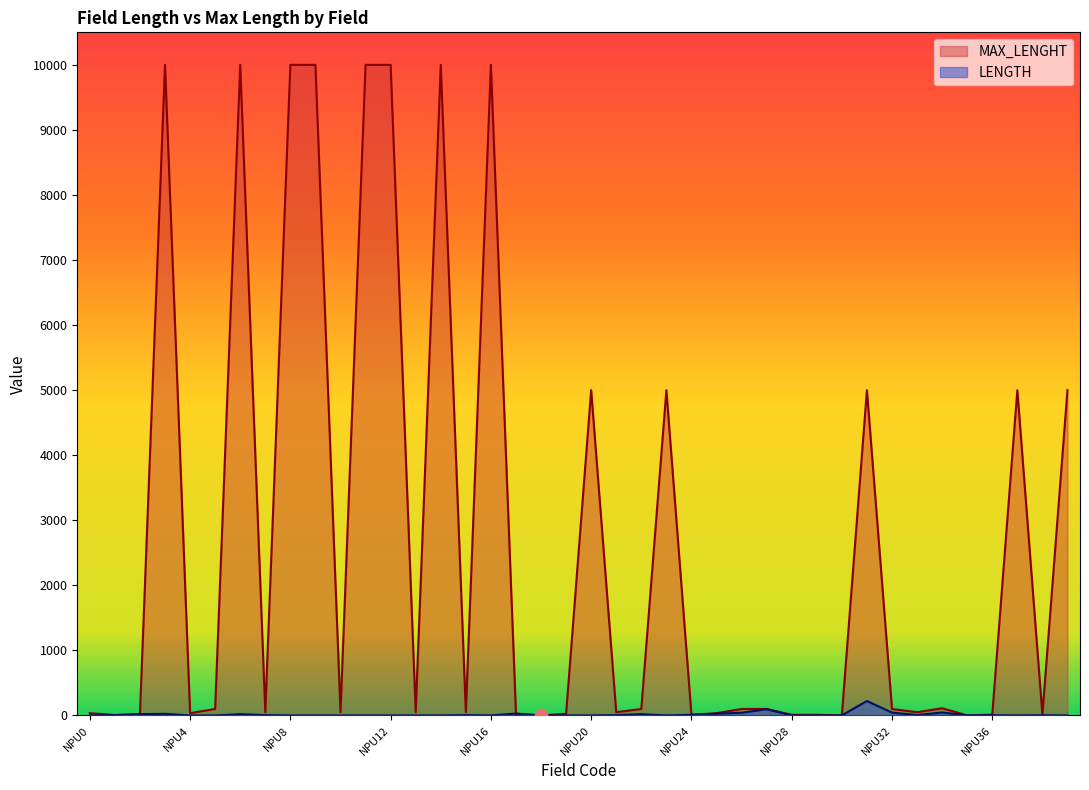

At how many categories does at least one series exceed 6790?

8